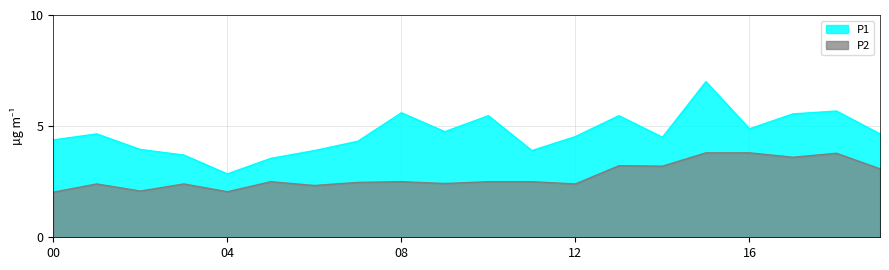

Where is P2 nearest to the value 2?

00